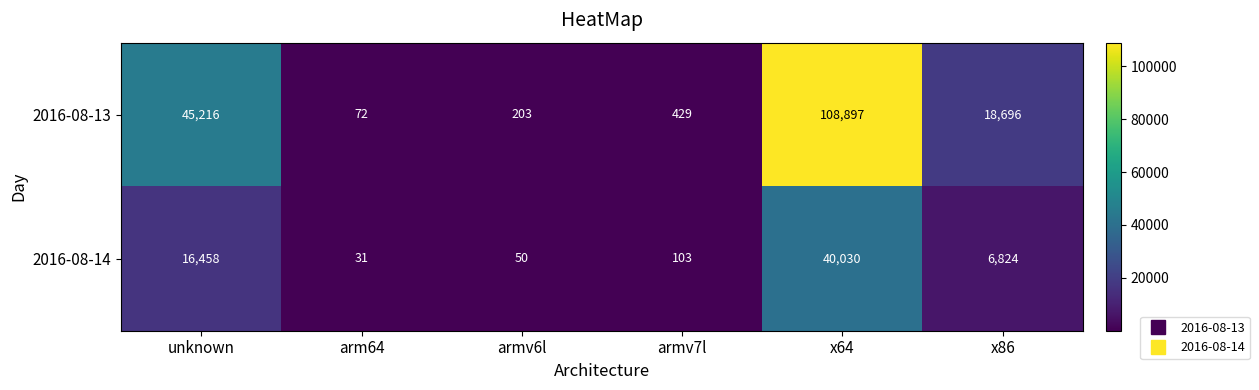

What is the highest value of the 2016-08-14 series?

40030